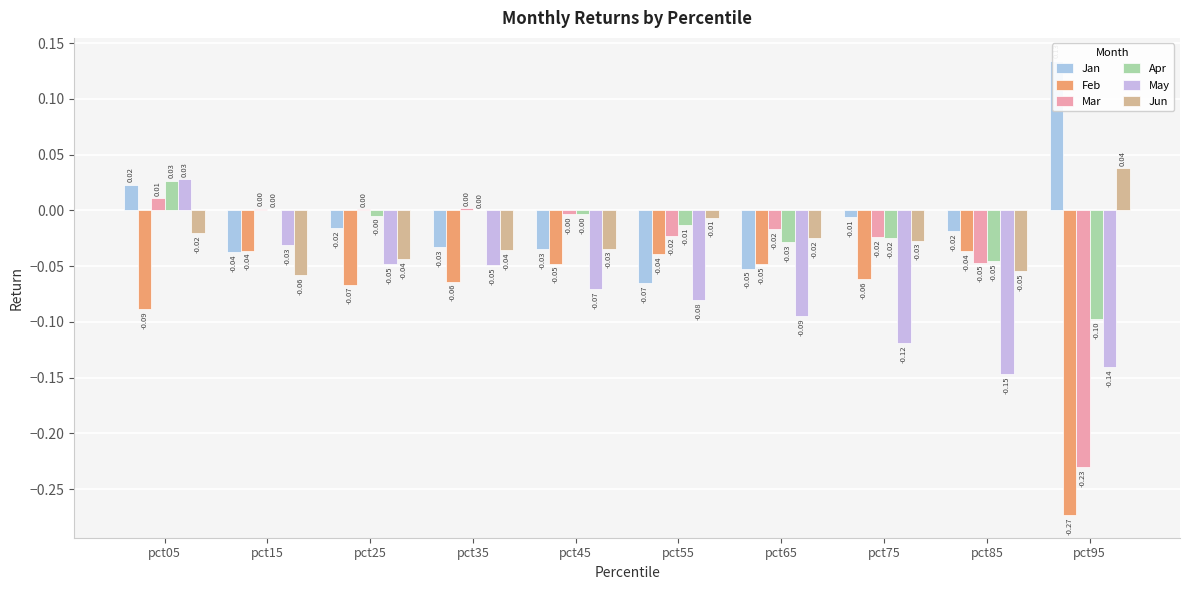

How many bars are there in each group?

6